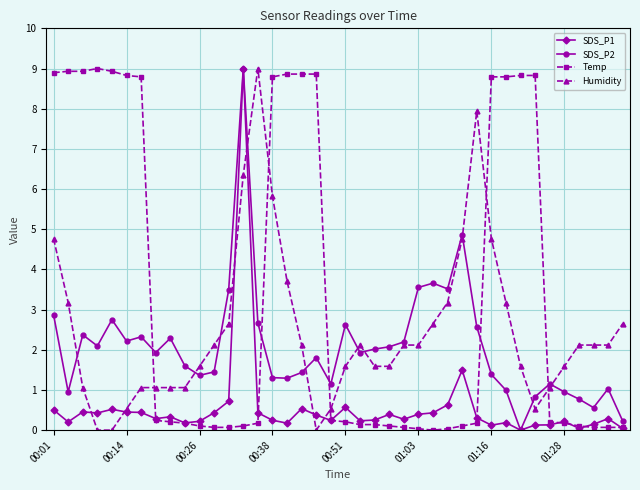

What is the highest value of the SDS_P2 series?

9.0